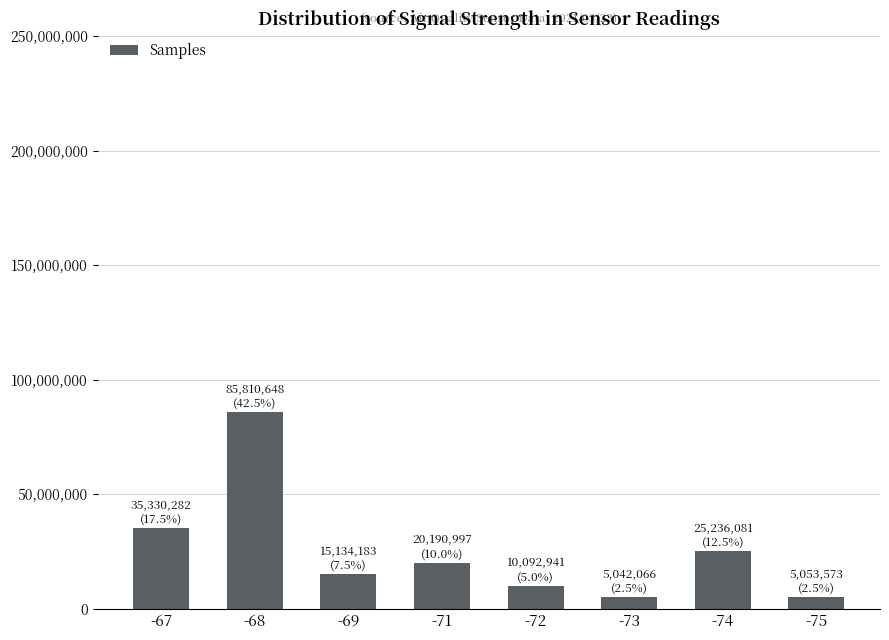

What is the value of the 7th bar from the left?

25236081